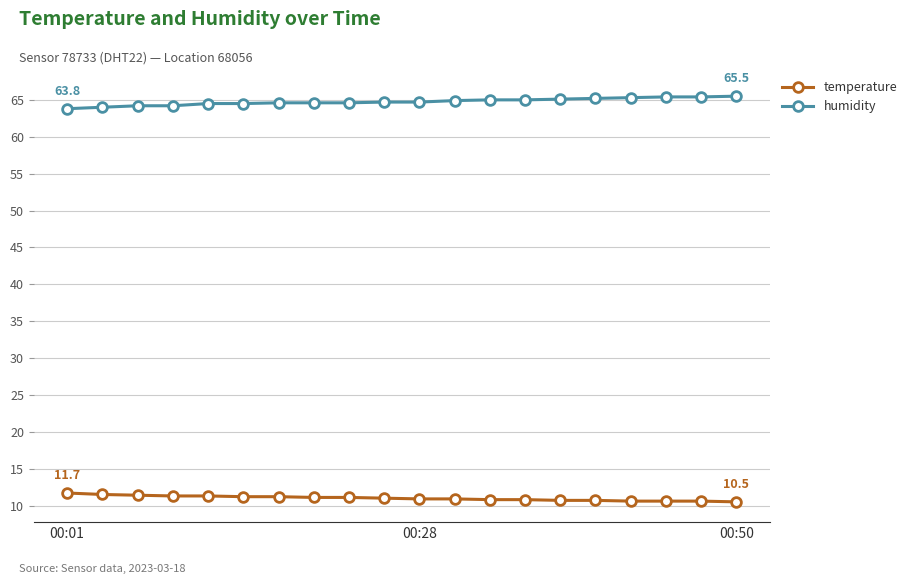

What is the value of the temperature point at the 1st from the left?

11.7